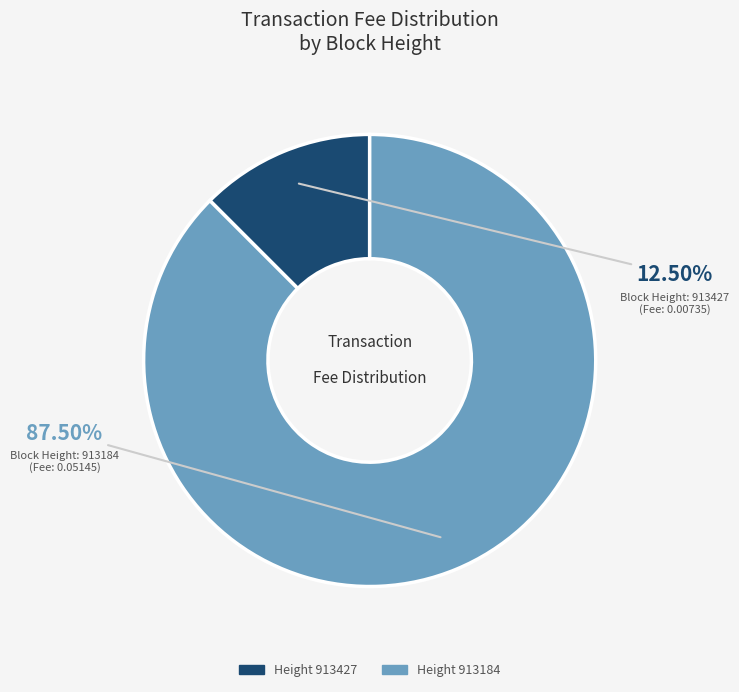

How many slices are in this pie chart?

2